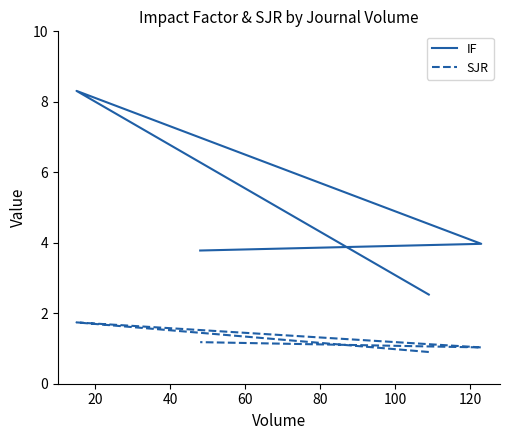

The value of SJR at 40 is 1.6. True or false?

False